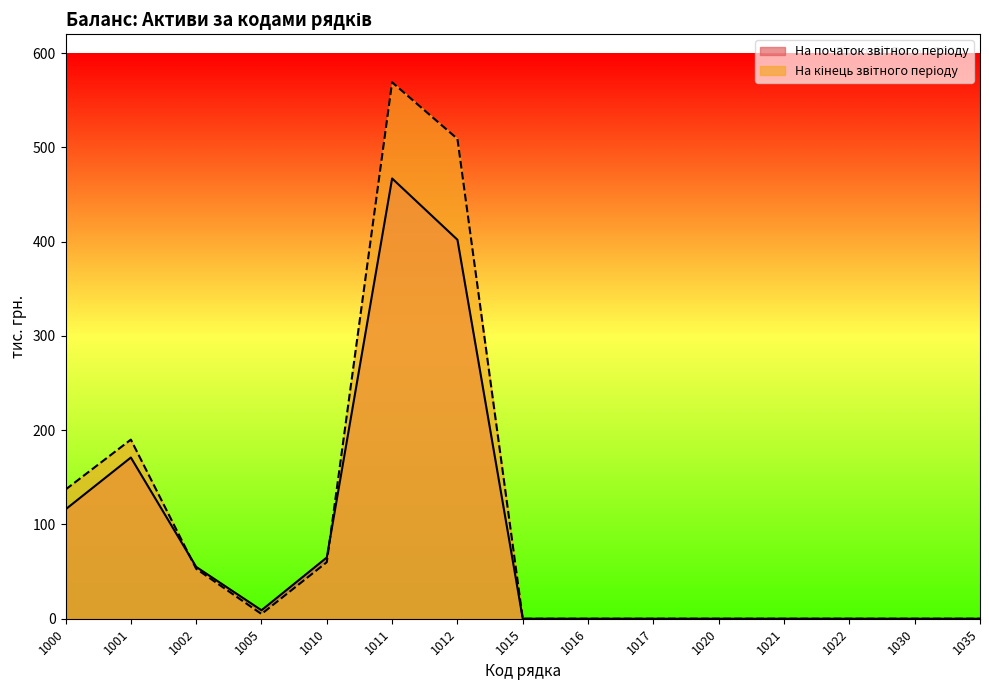

Does the chart have visible grid lines?

No